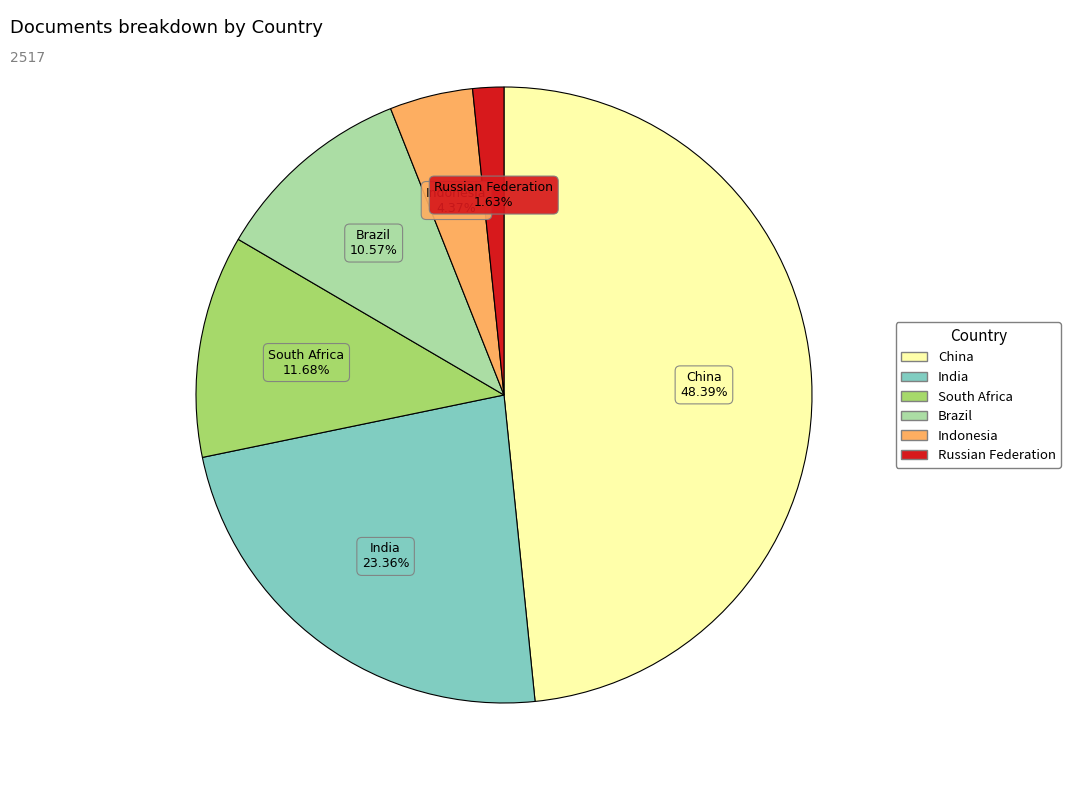

What percentage is the China slice, to the nearest percent?

48%